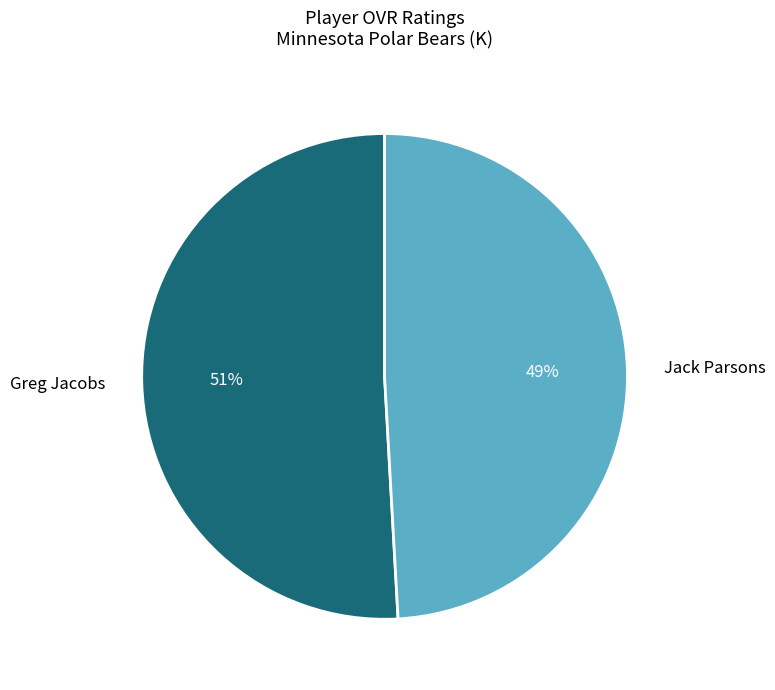

Which slice is the smallest?

Jack Parsons